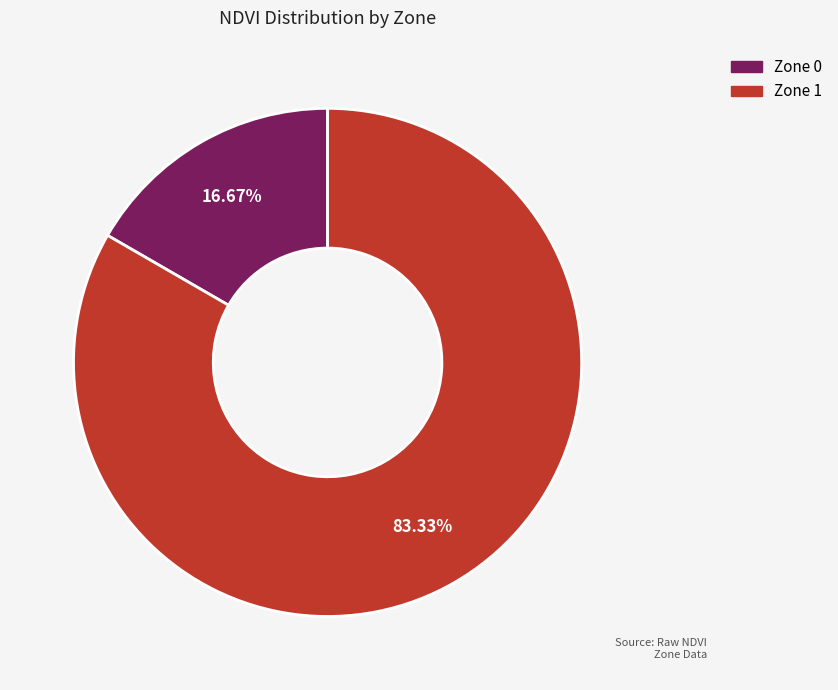

Between Zone 1 and Zone 0, which is larger?

Zone 1